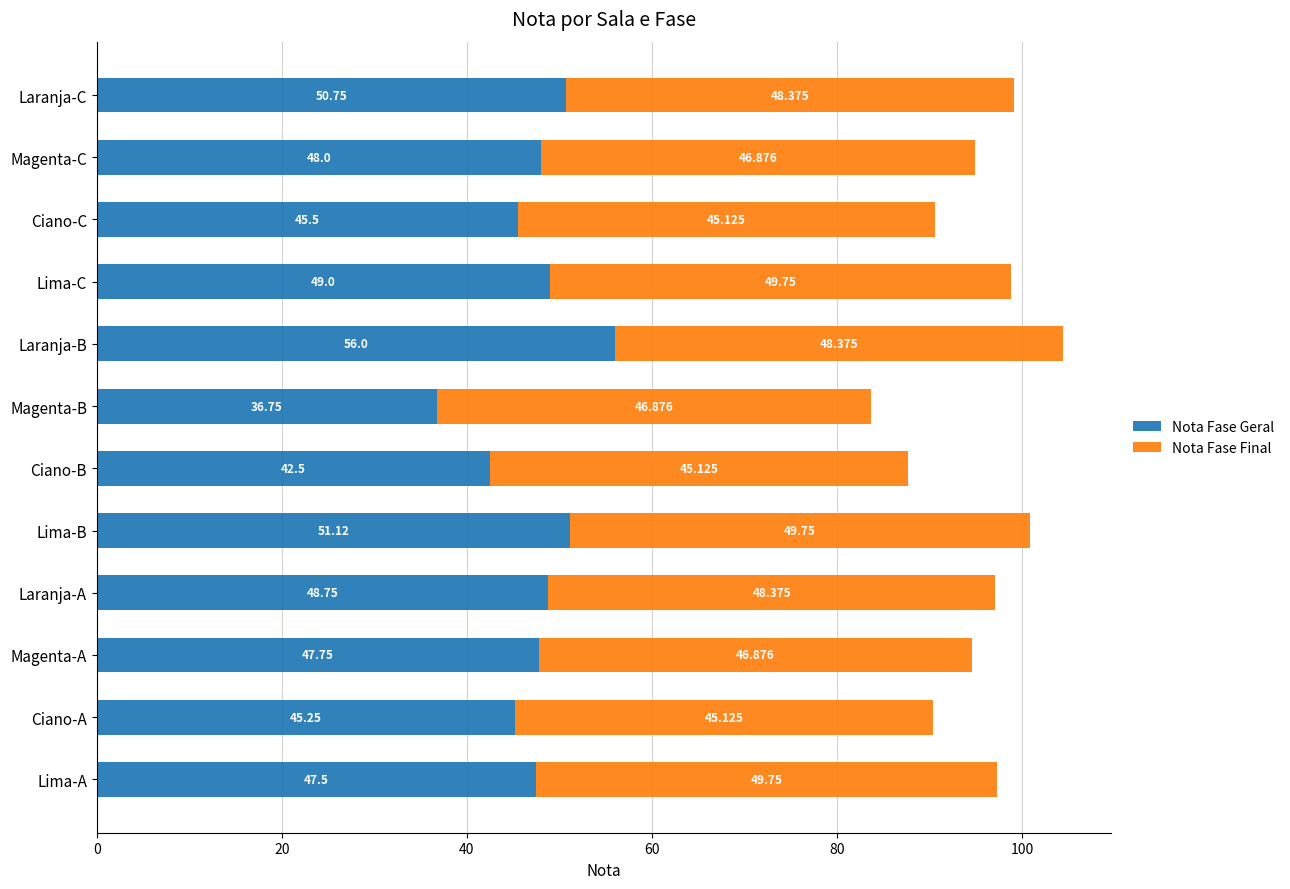

At which category is the sum across all series the highest?

Laranja-B